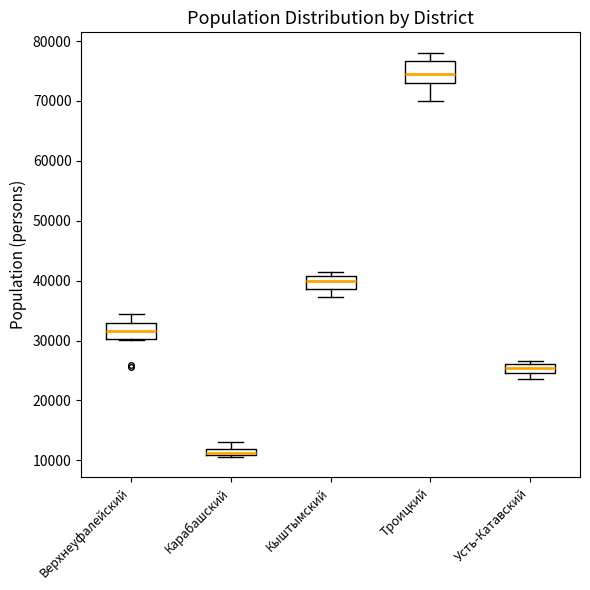

Where is the upper edge of the box for Усть-Катавский on the y-axis? The values are not printed on the chart, so give them approximately, as read against the axis.

26000